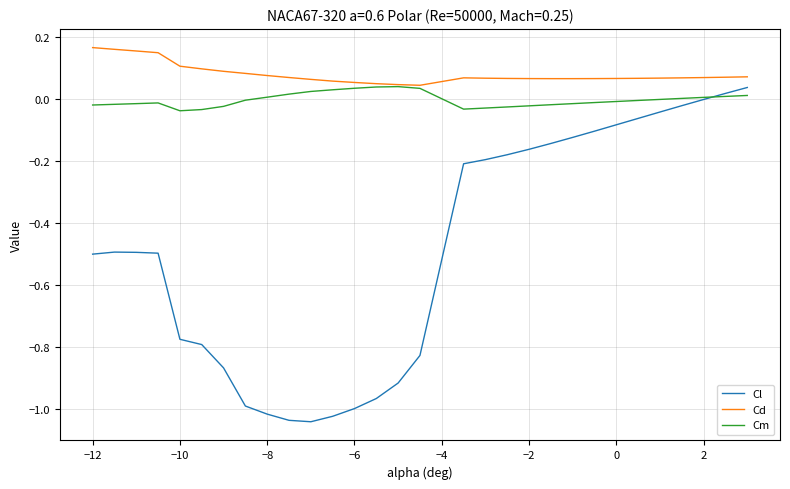

True or false: Cl and Cd cross at least once.

False